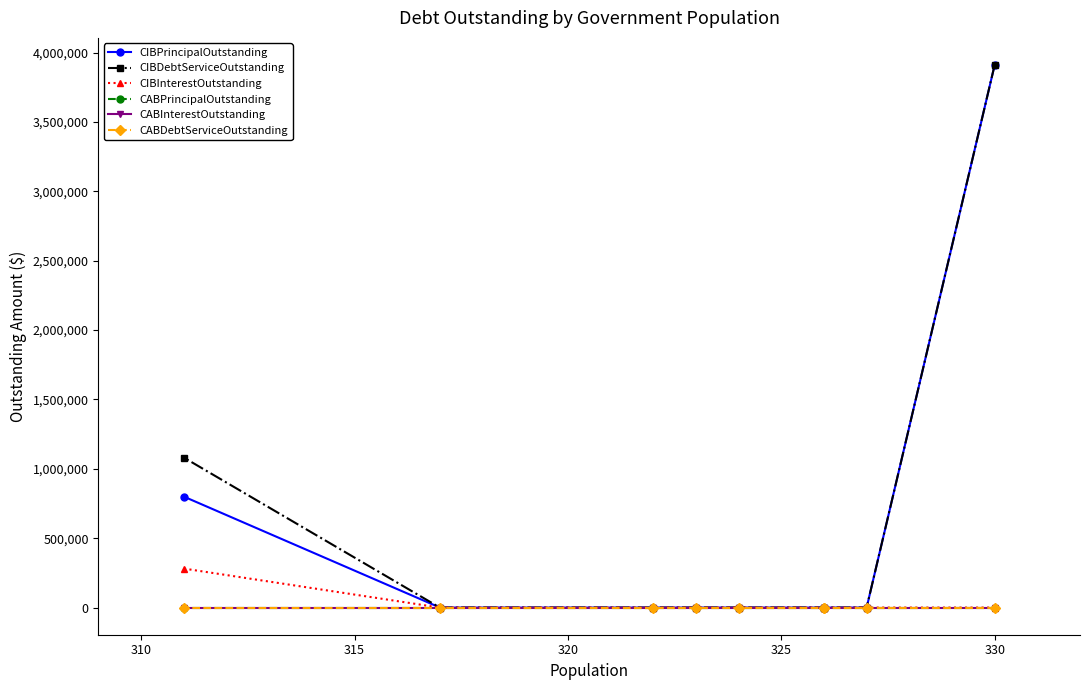

True or false: CIBInterestOutstanding has more than 0 interior local peaks.

False